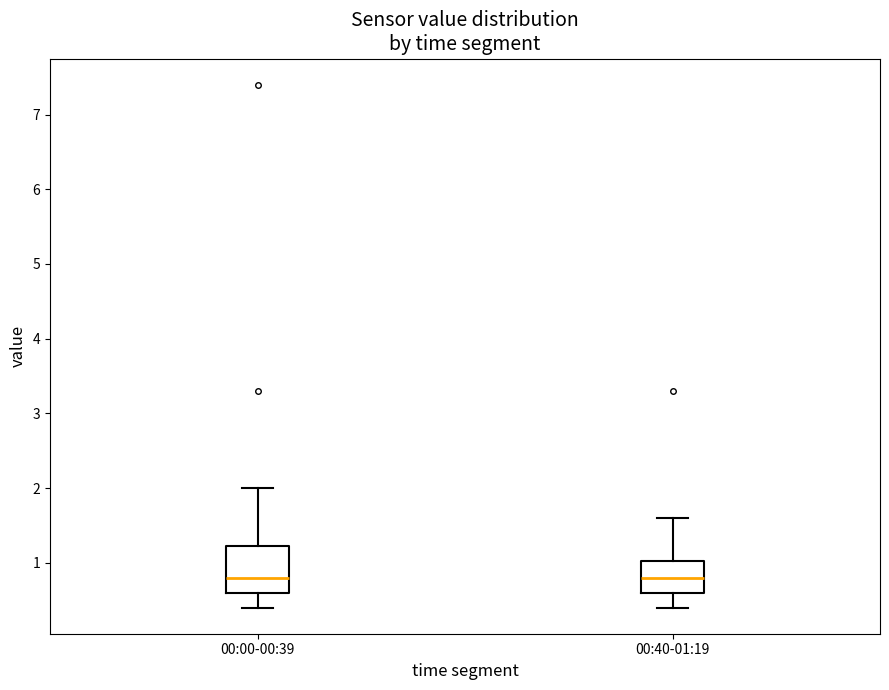

Reading left to right, read every box against the y-axis: the position of its median line, the range the box covers, and the ends of its whiskers. The values are not printed on the chart, so give them approximately, as read against the axis.

00:00-00:39: median 0.8, box 0.6 to 1.2, whiskers 0.4 to 2.0
00:40-01:19: median 0.8, box 0.6 to 1.0, whiskers 0.4 to 1.6